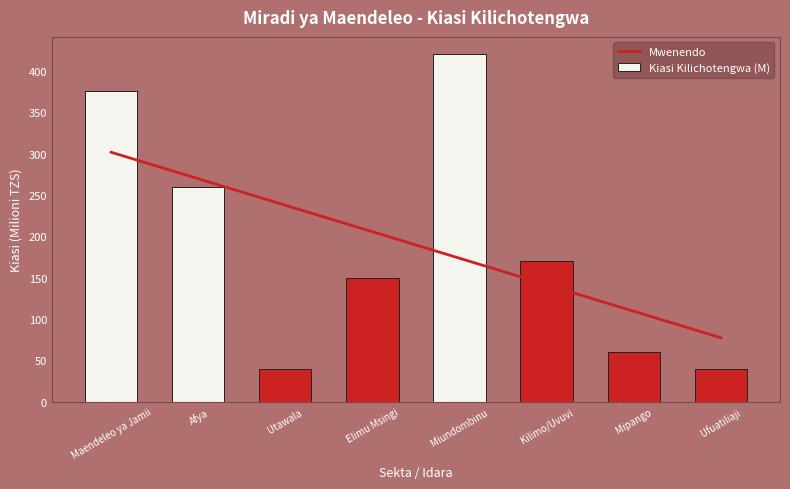

What is the label of the 7th bar from the right?

Afya